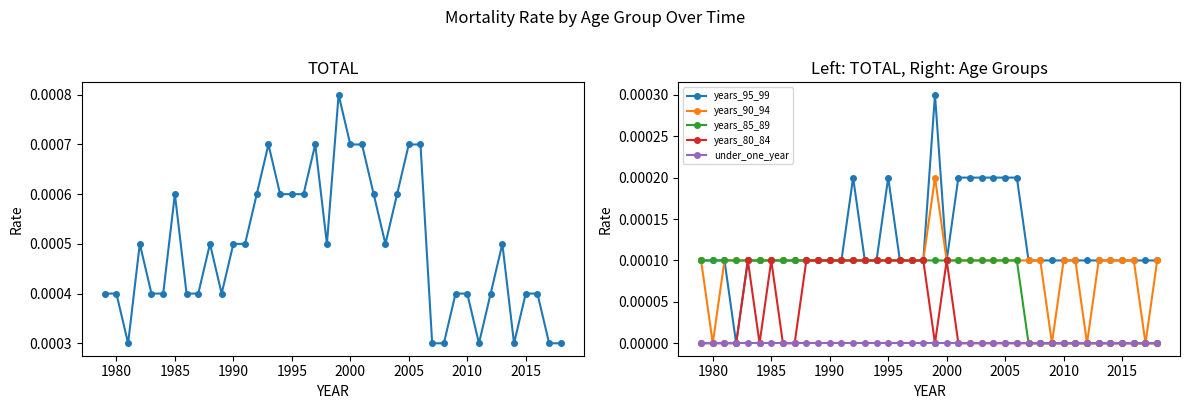

At which category does years_90_94 reach its first local valley?

1980